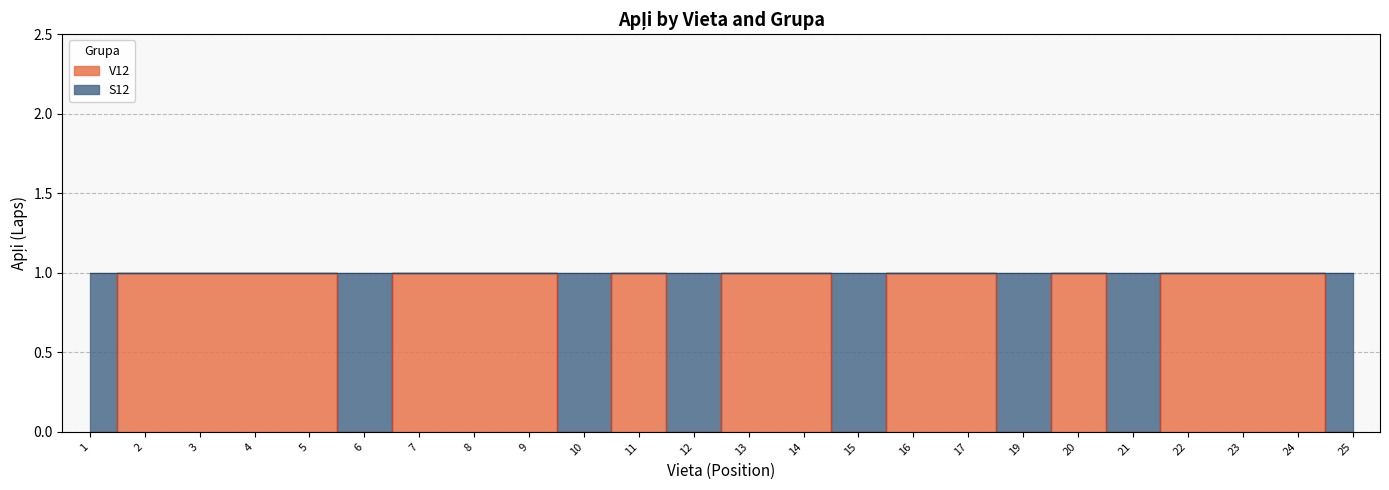

Count the values in the range 0 to 1.

24